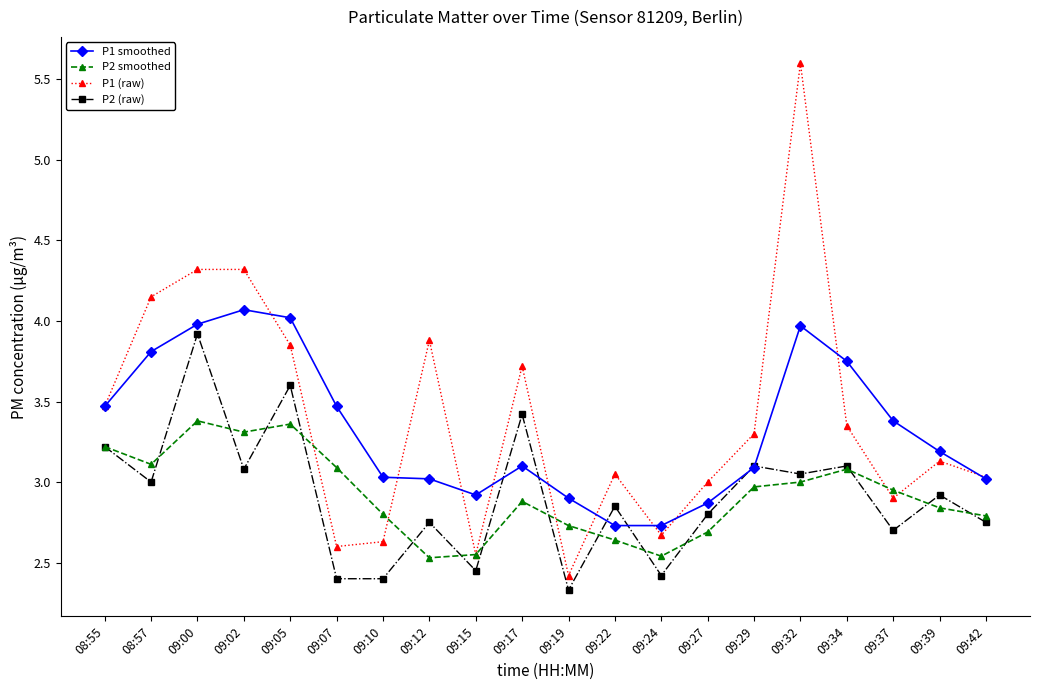

Which series changed the most between 09:00 and 09:39?

P1 (raw)